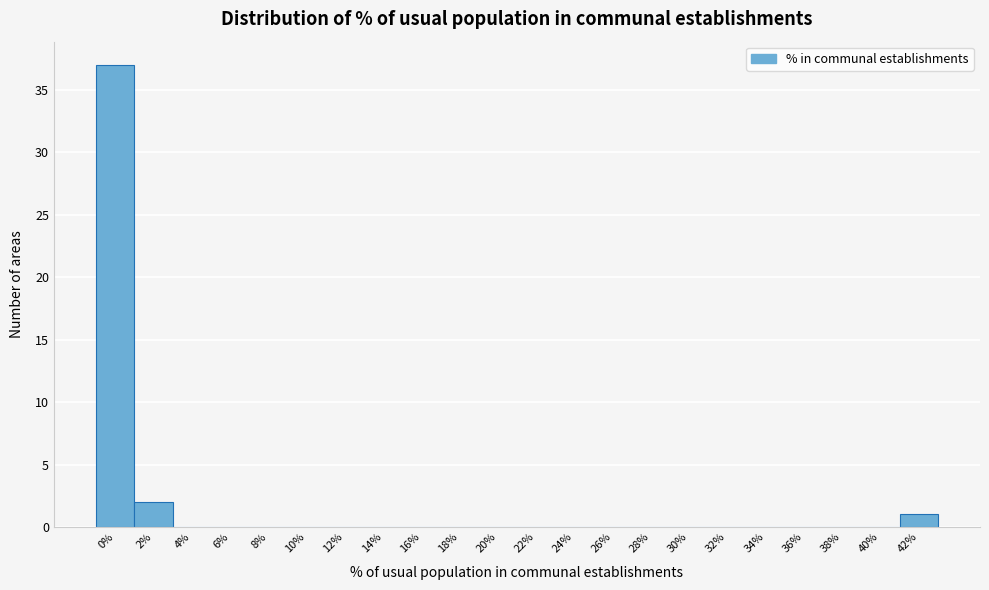

Reading left to right, list all the values displayed in this chart.

0%=37	2%=2	4%=0	6%=0	8%=0	10%=0	12%=0	14%=0	16%=0	18%=0	20%=0	22%=0	24%=0	26%=0	28%=0	30%=0	32%=0	34%=0	36%=0	38%=0	40%=0	42%=1